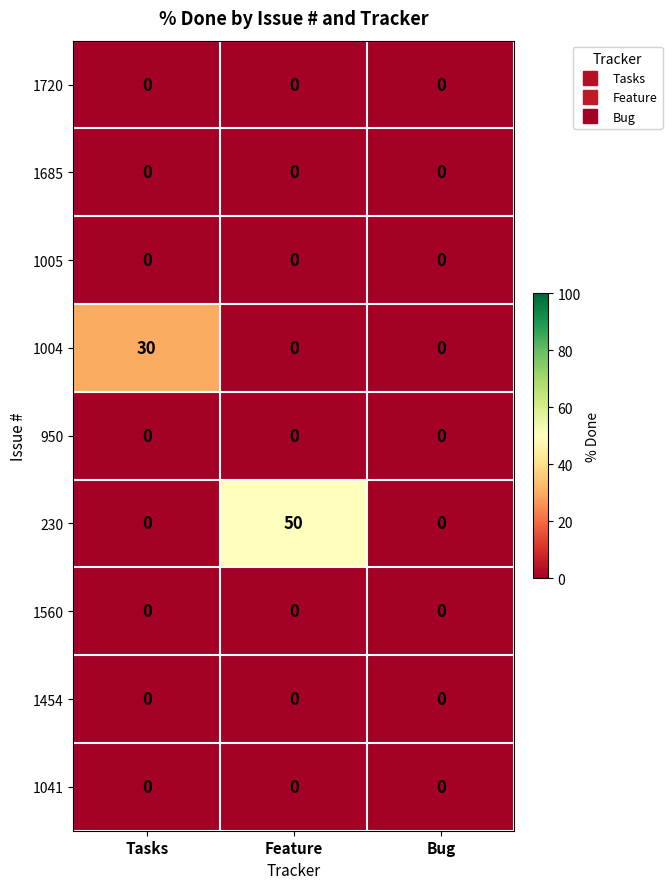

Reading left to right, list all the values displayed in this chart.

1720: 0	0	0
1685: 0	0	0
1005: 0	0	0
1004: 30	0	0
950: 0	0	0
230: 0	50	0
1560: 0	0	0
1454: 0	0	0
1041: 0	0	0